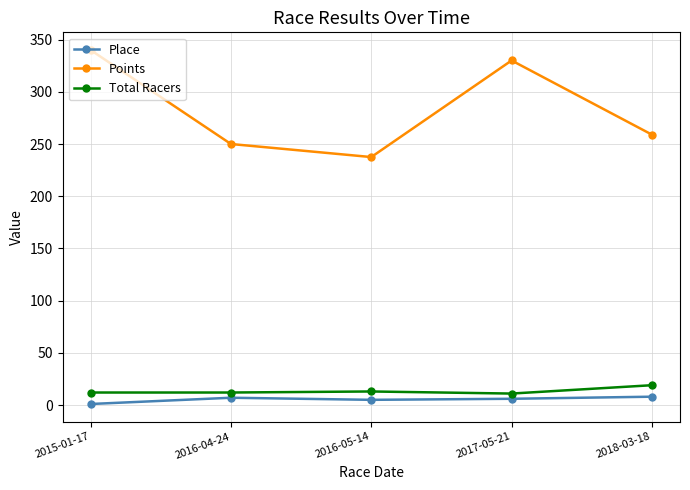

What is the spread (max minus min) of values at 2015-01-17?

339.0